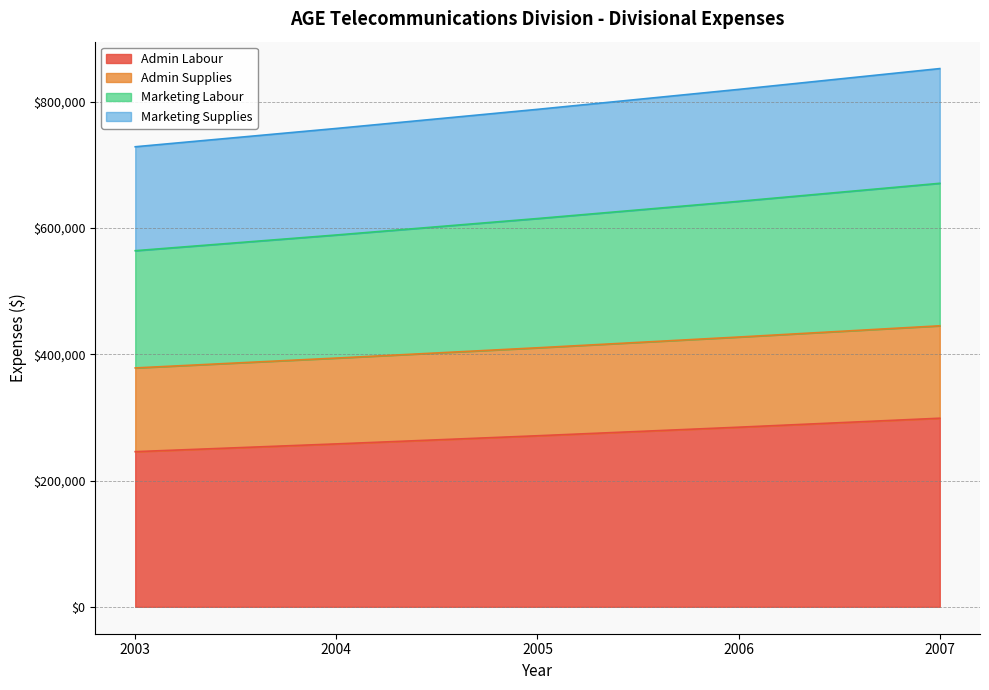

What is the total value across all series at 2004?

757538